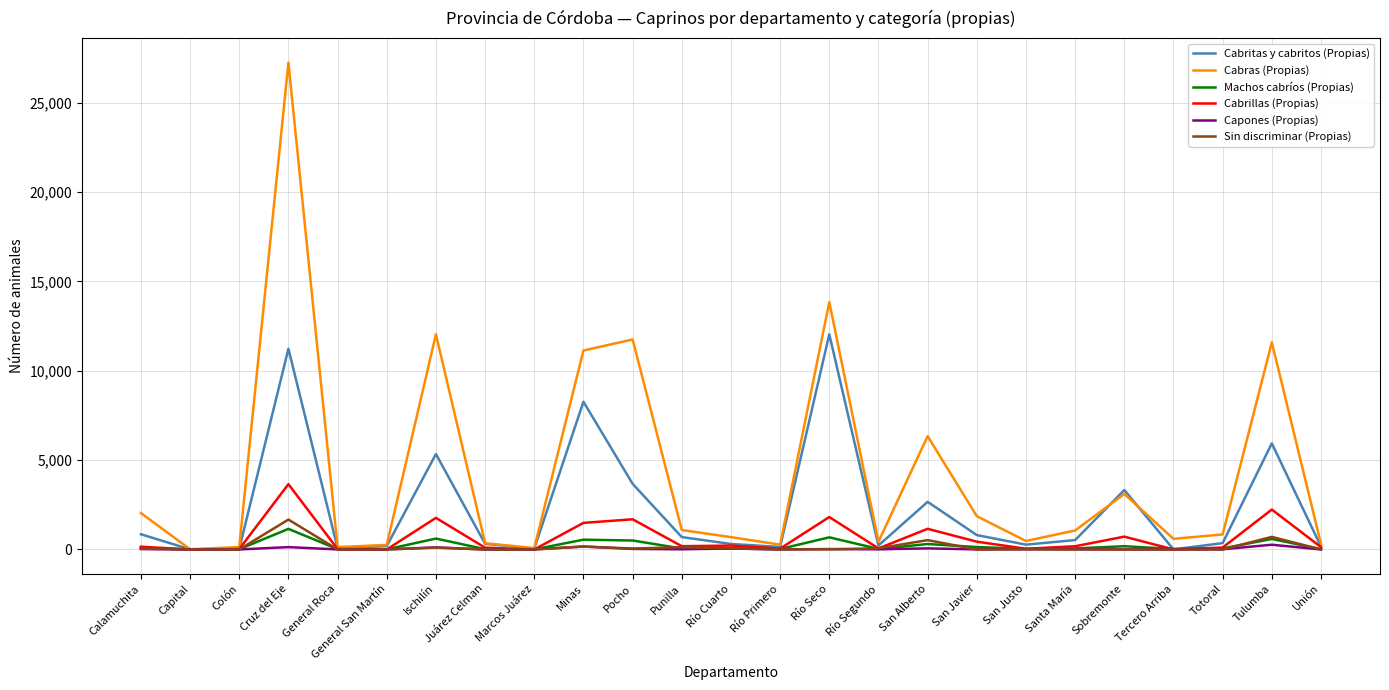

At which category is the sum across all series the highest?

Cruz del Eje